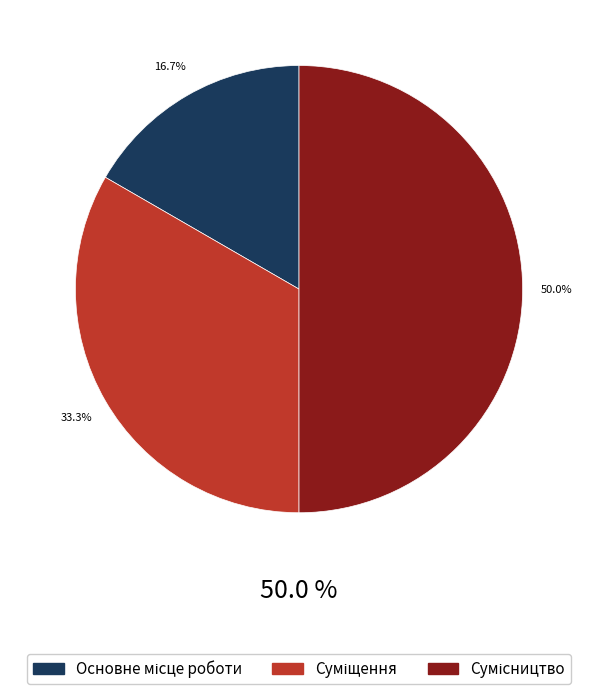

To the nearest percent, what is the average slice percentage?

33%